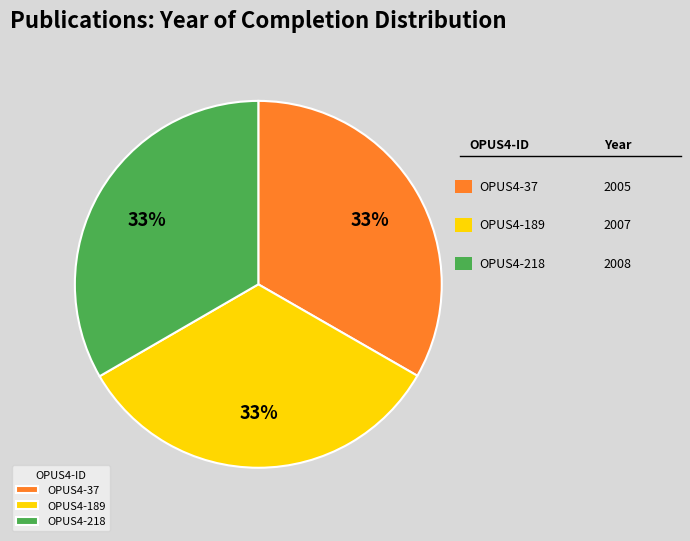

What is the ratio of the value at OPUS4-189 to the value at OPUS4-218?

1.0